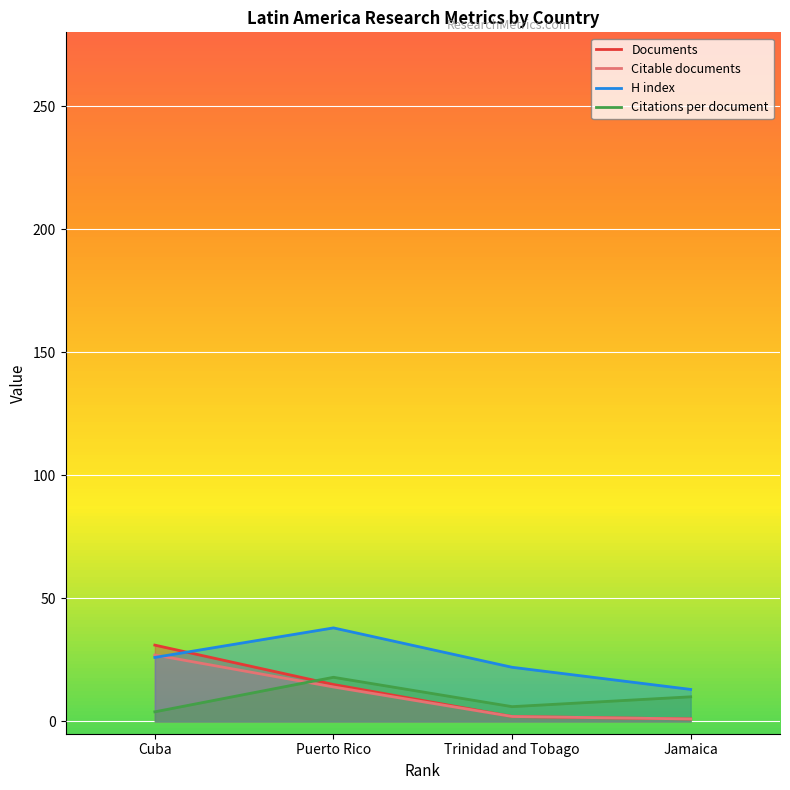

True or false: Documents and Citations per document cross at least once.

True